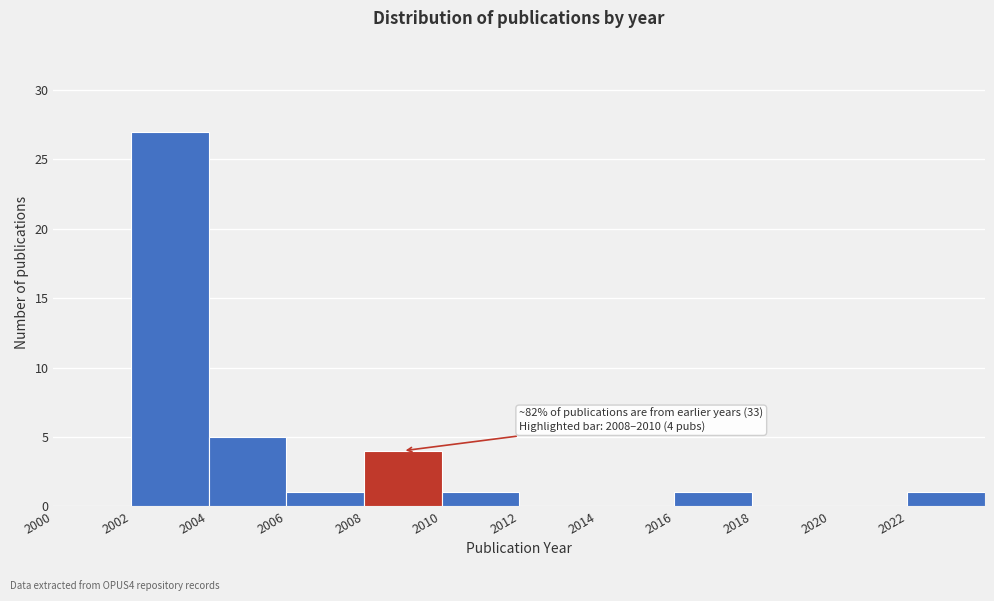

Over which range of the x-axis is the bar tallest?

2002 to 2004